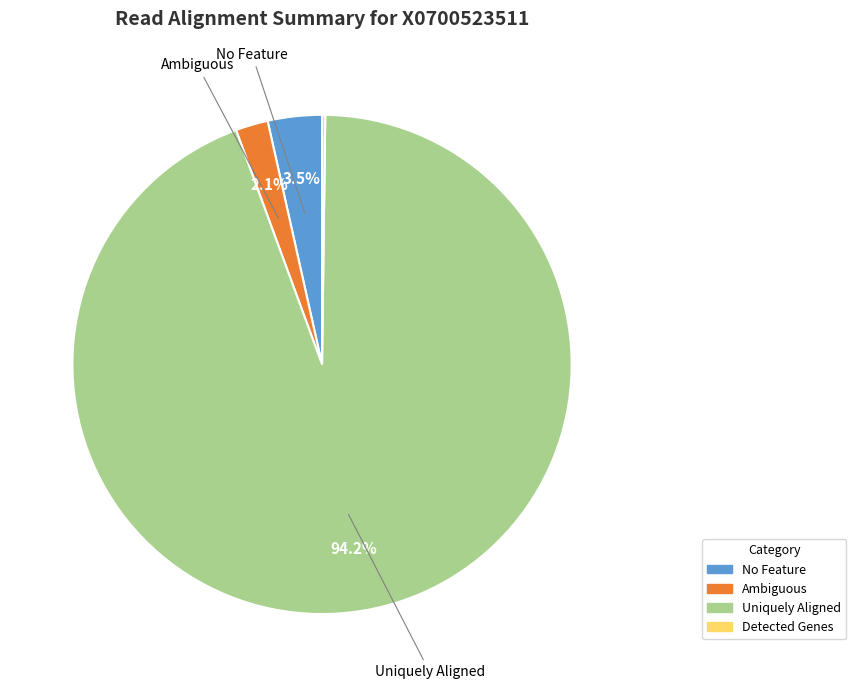

Is there a majority slice in this chart?

Yes